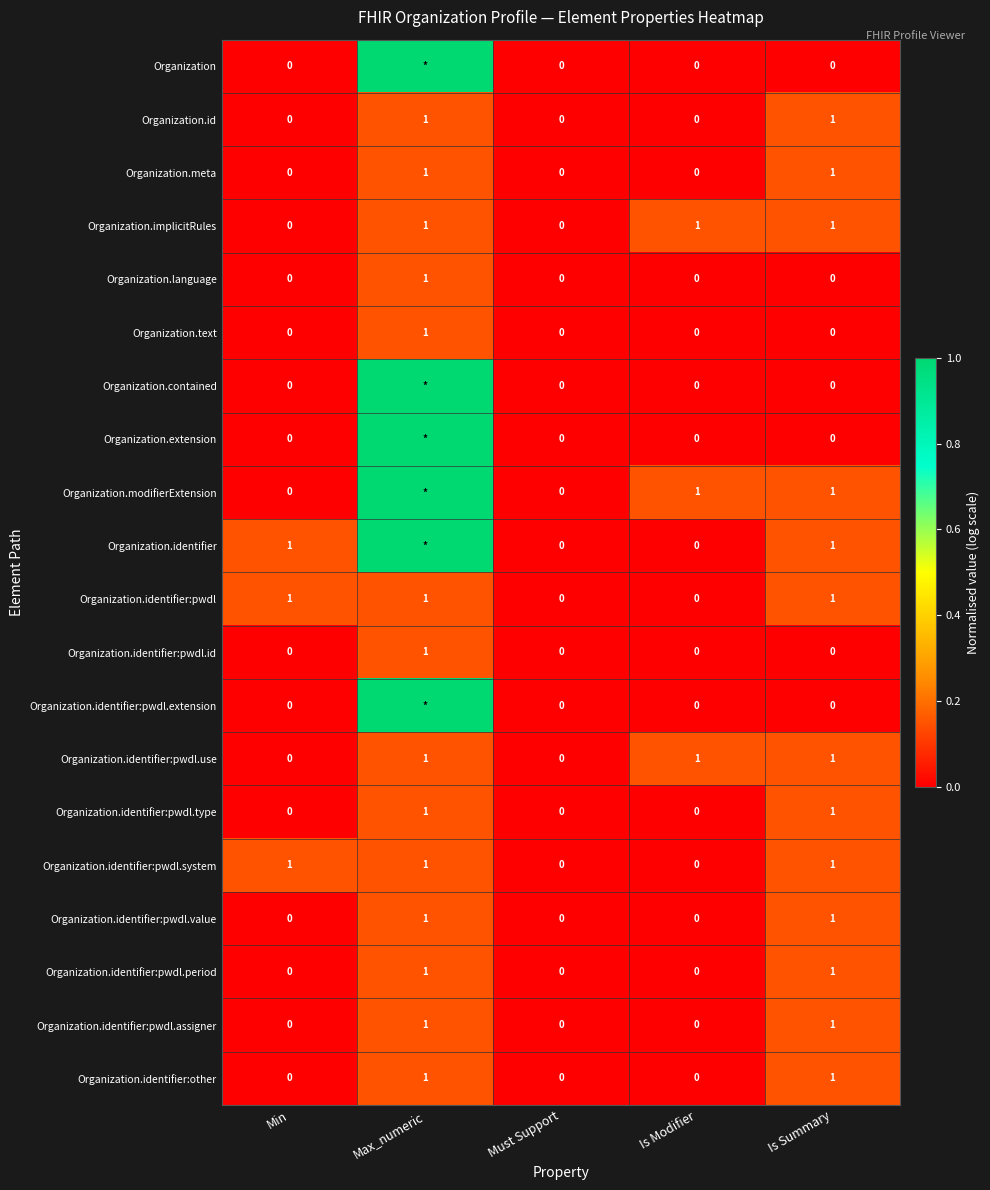

At which category is the sum across all series the highest?

Max_numeric